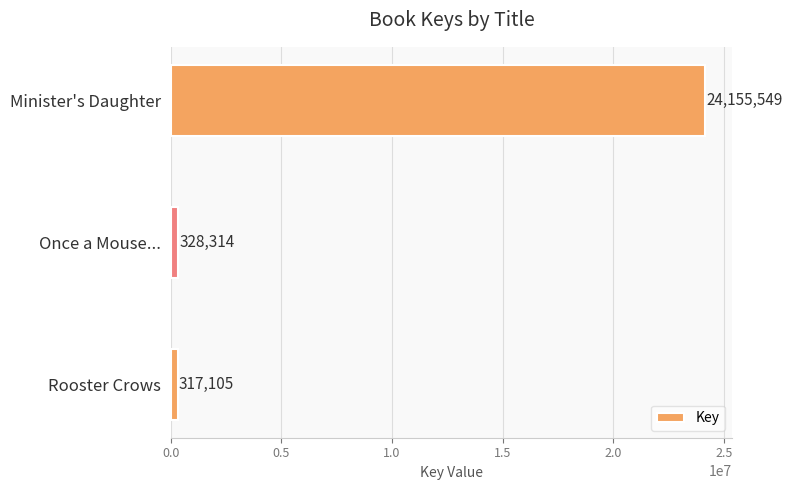

Reading top to bottom, transcribe all the data shown in this chart.

Minister's Daughter=24155549	Once a Mouse...=328314	Rooster Crows=317105